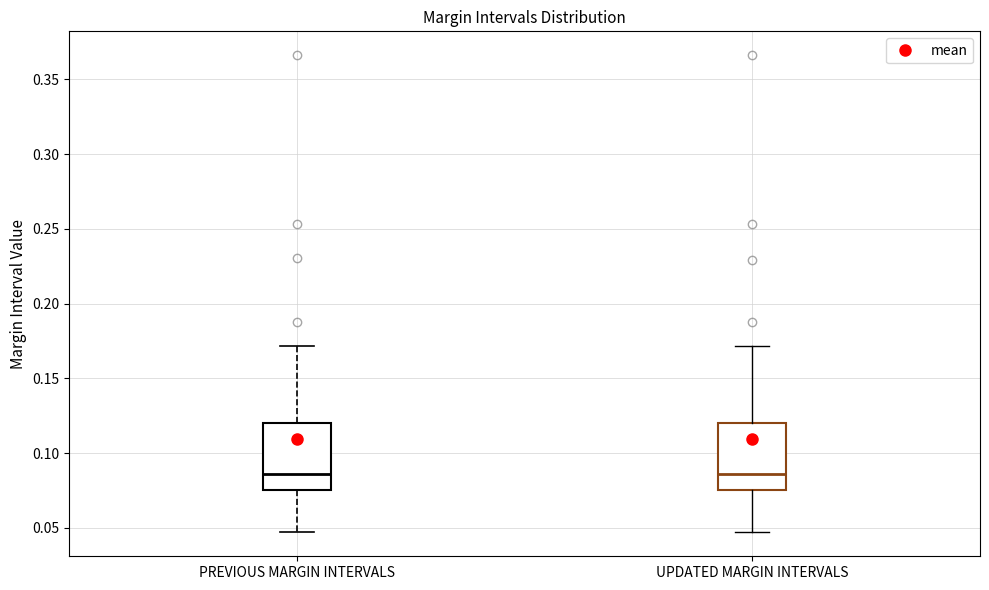

Reading left to right, transcribe this box plot: for each box, give where its median line is, the range the box spans, and where its two whiskers end, as read against the y-axis. The values are not printed on the chart, so give them approximately, as read against the axis.

PREVIOUS MARGIN INTERVALS: median 0.085, box 0.075 to 0.120, whiskers 0.045 to 0.170
UPDATED MARGIN INTERVALS: median 0.085, box 0.075 to 0.120, whiskers 0.045 to 0.170